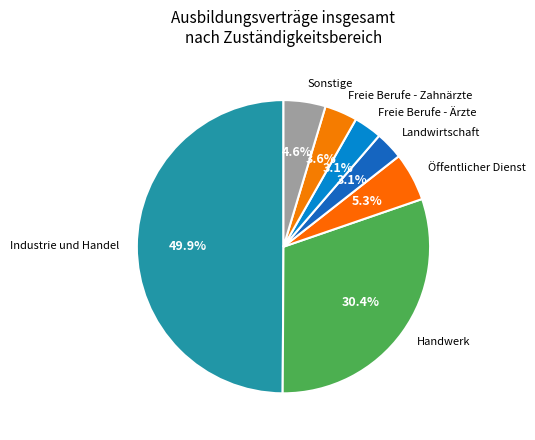

Is Freie Berufe - Ärzte the majority of the pie?

No